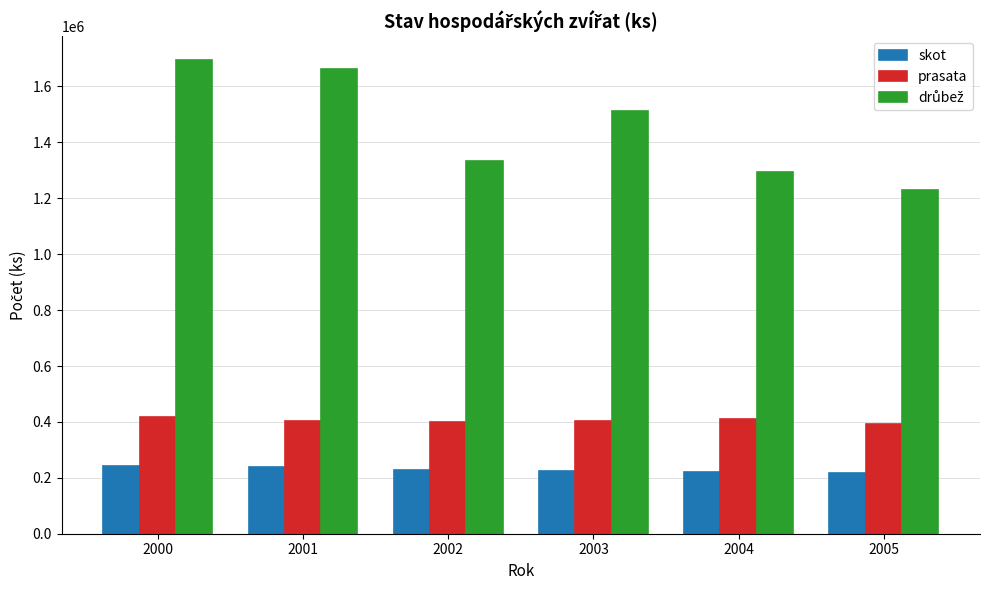

The value of prasata at 2004 is 601597. True or false?

False